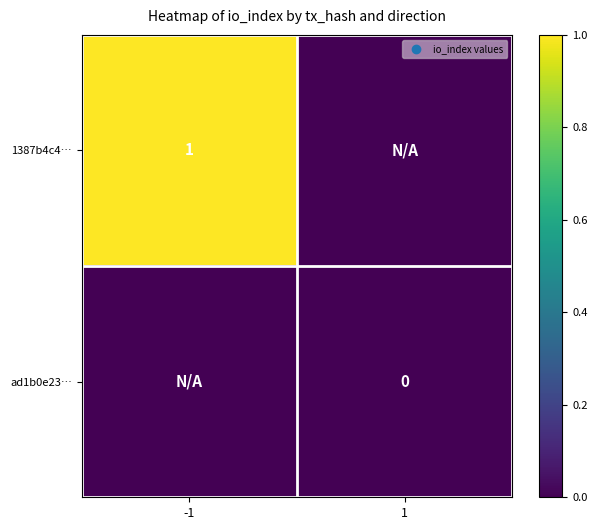

Which series has the widest spread of values?

1387b4c4…